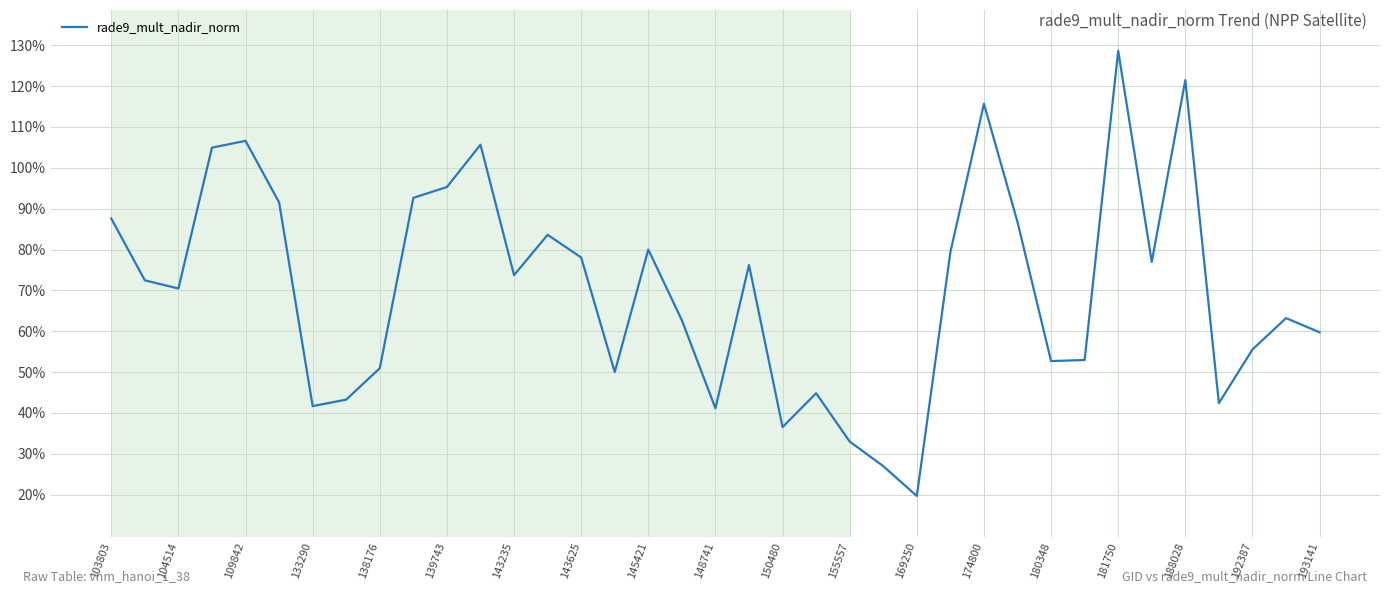

Is this an area chart (filled region under the line)?

No